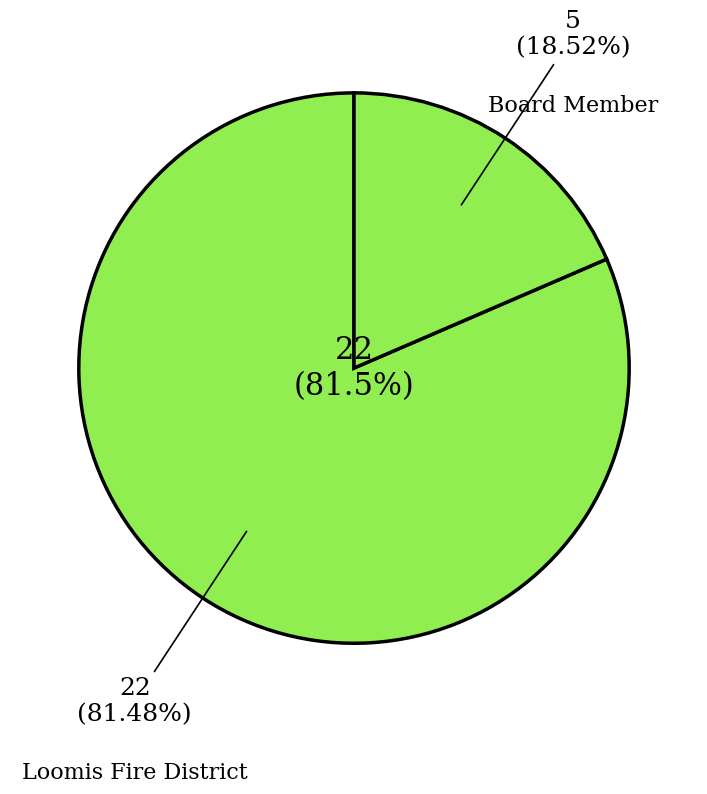

Rank the categories by value from highest to lowest.

Loomis Fire District, Board Member